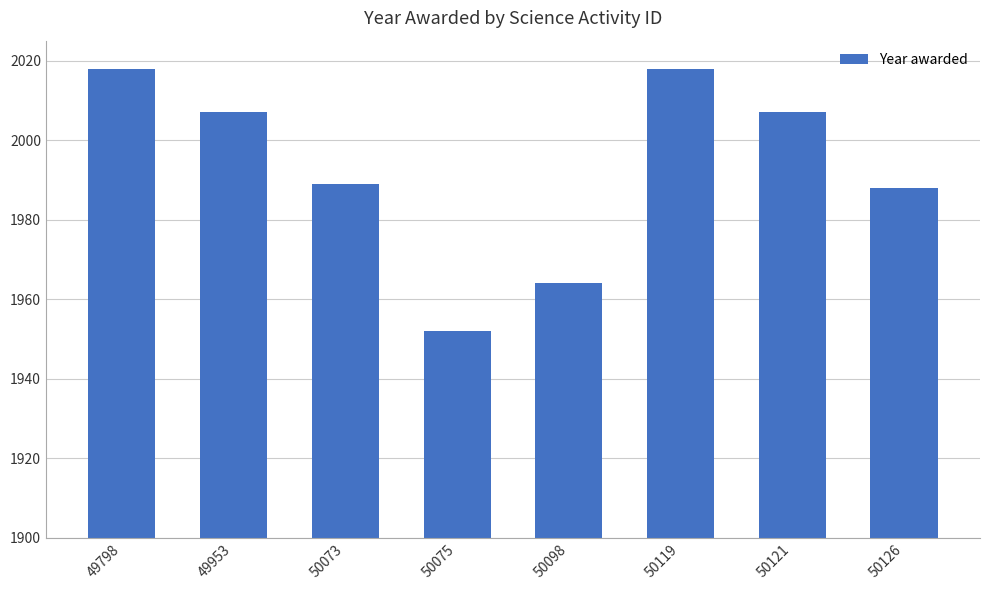

Does the chart contain stacked bars?

No